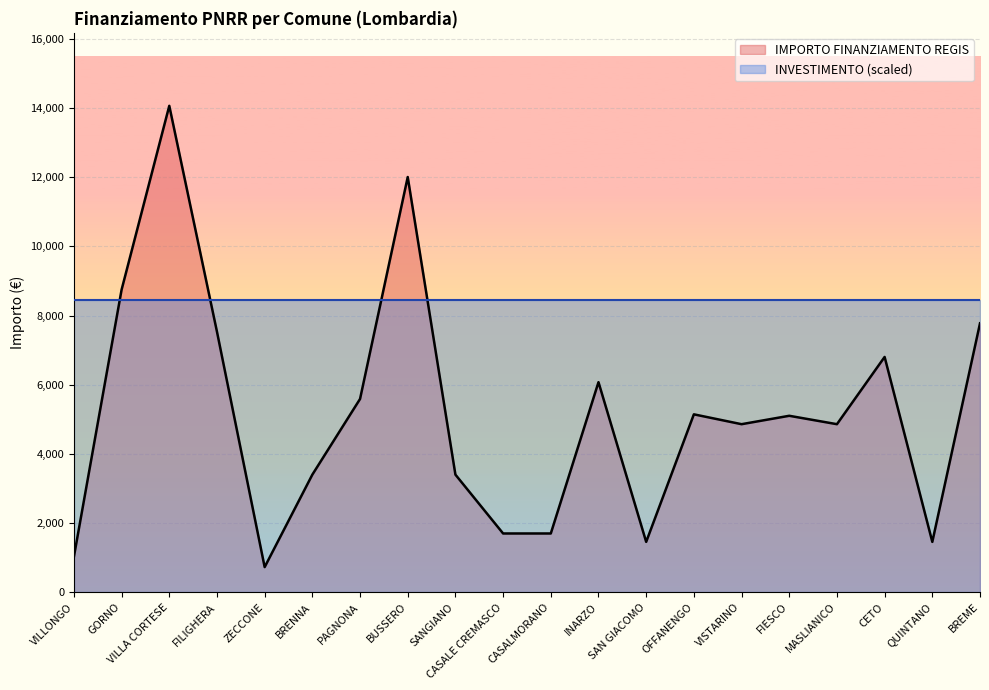

Does the chart display data point markers on the line(s)?

No